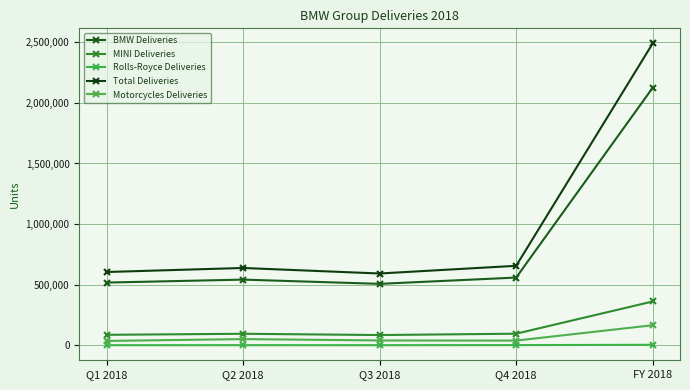

What is the spread (max minus min) of values at Q3 2018?

591425